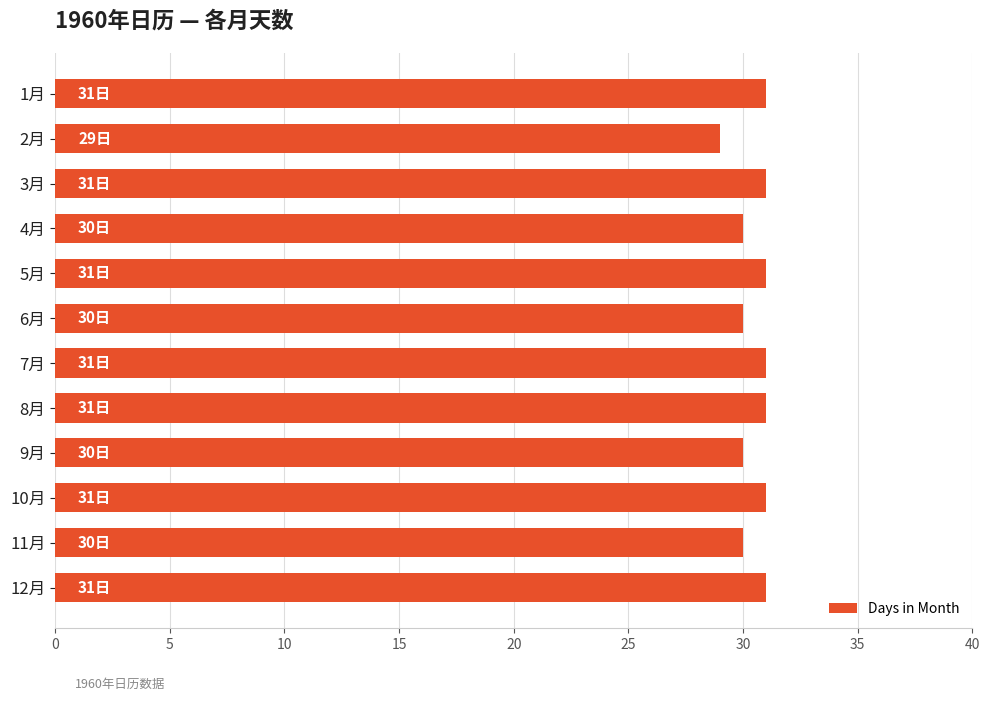

What is the ratio of the value at 10月 to the value at 1月?

1.0